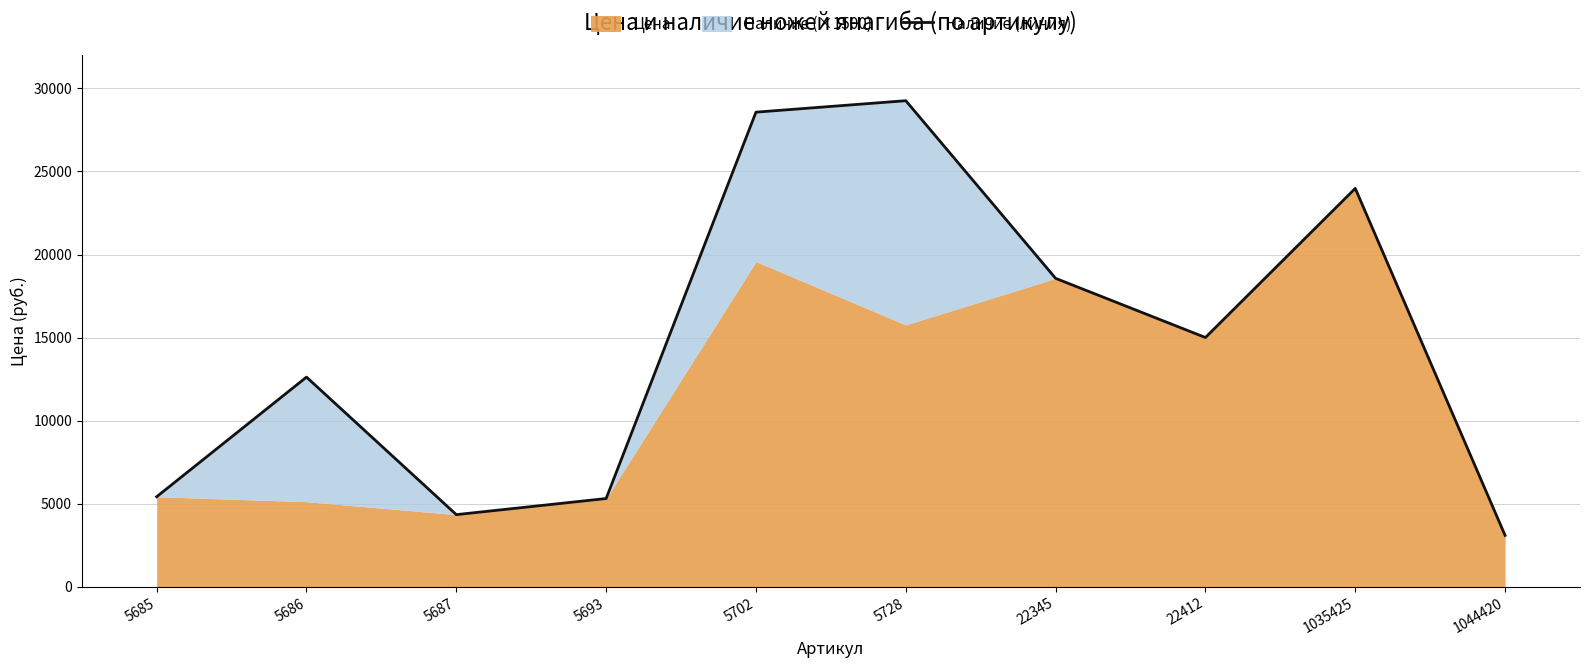

Reading left to right, what are all the values shown in this chart?

5685=5412	5686=12616	5687=4334	5693=5304	5702=28573	5728=29263	22345=18564	22412=15001	1035425=23982	1044420=3084